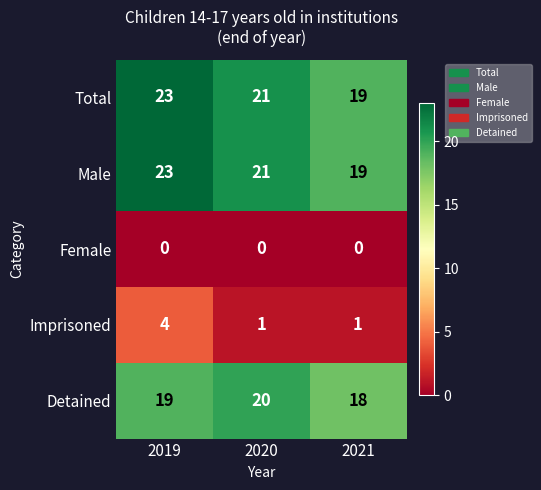

What is the maximum value shown in the chart?

23